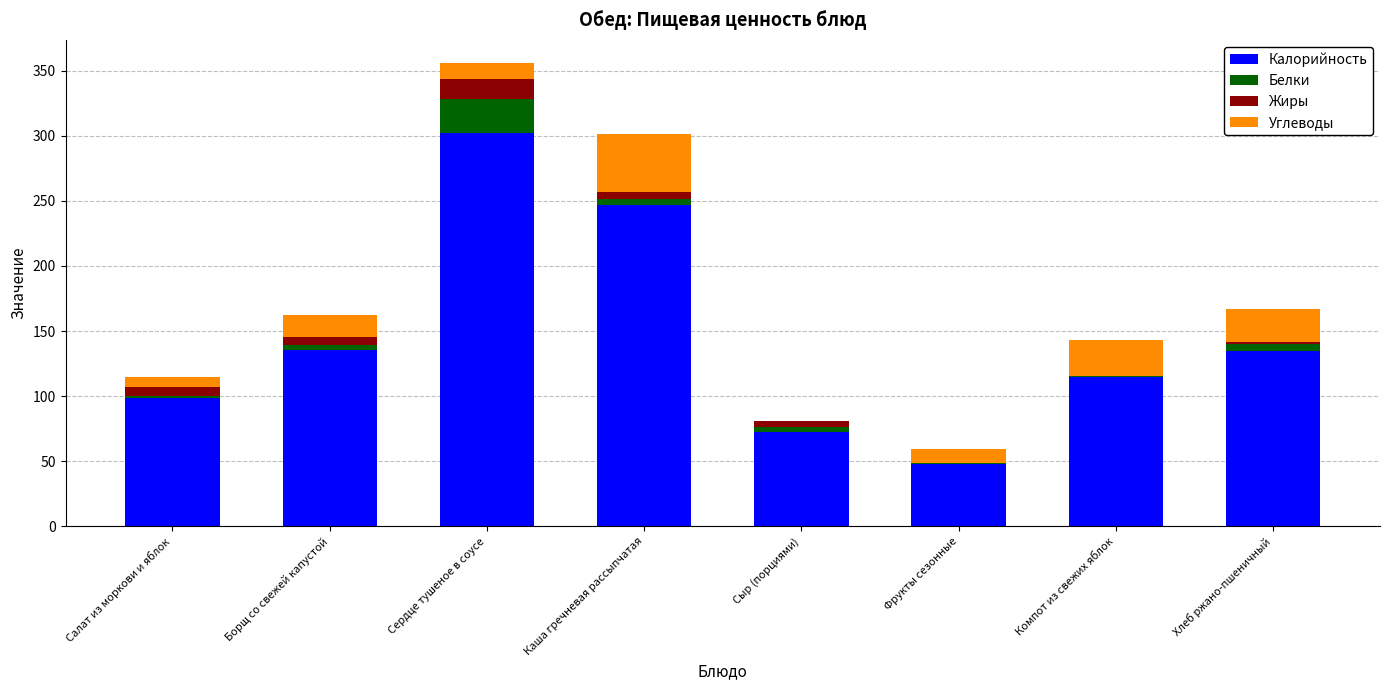

What is the approximate value of Калорийность at Сердце тушеное в соусе?

302.0